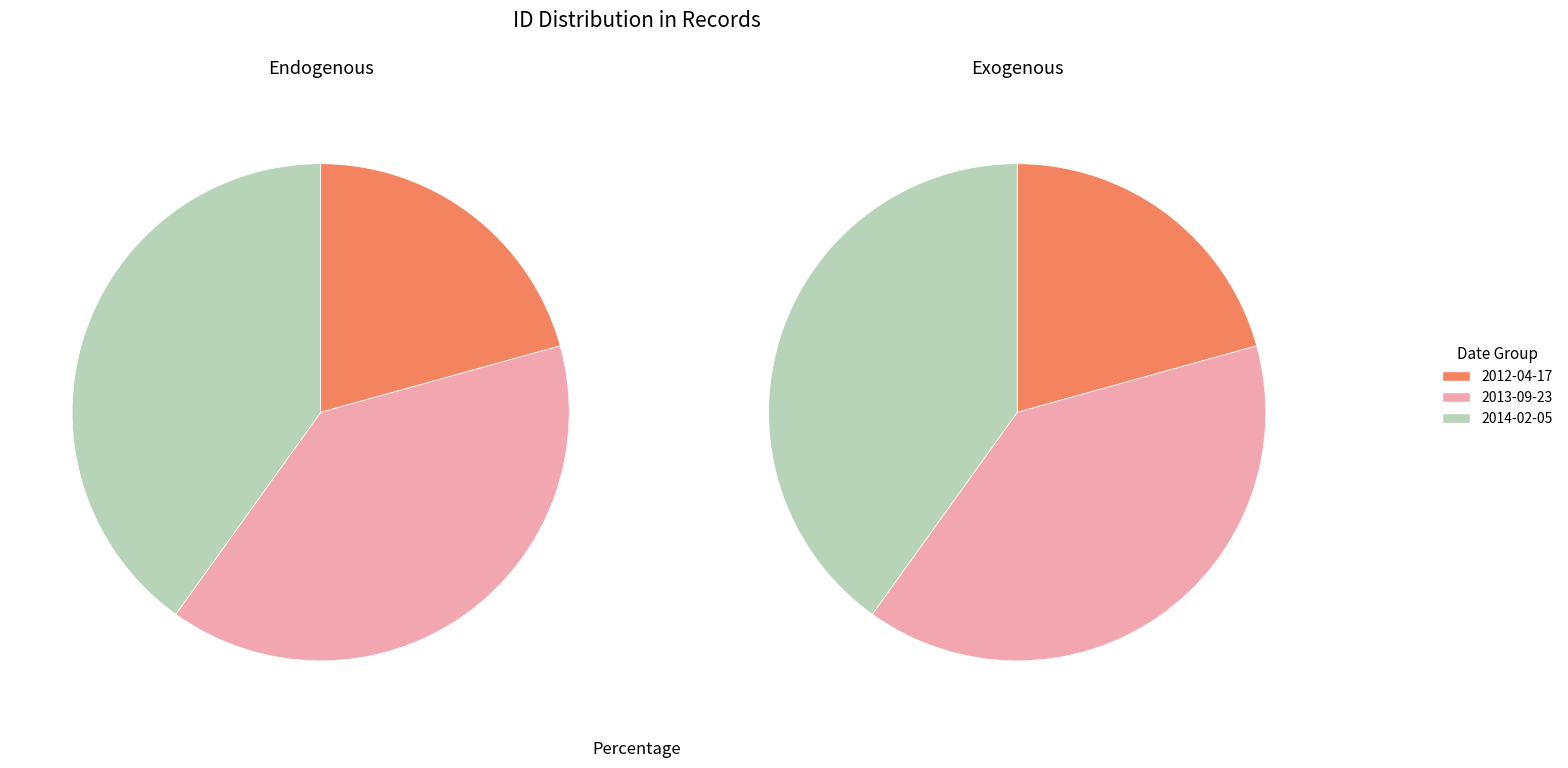

What percentage is the 2013-09-23 slice, to the nearest percent?

39%